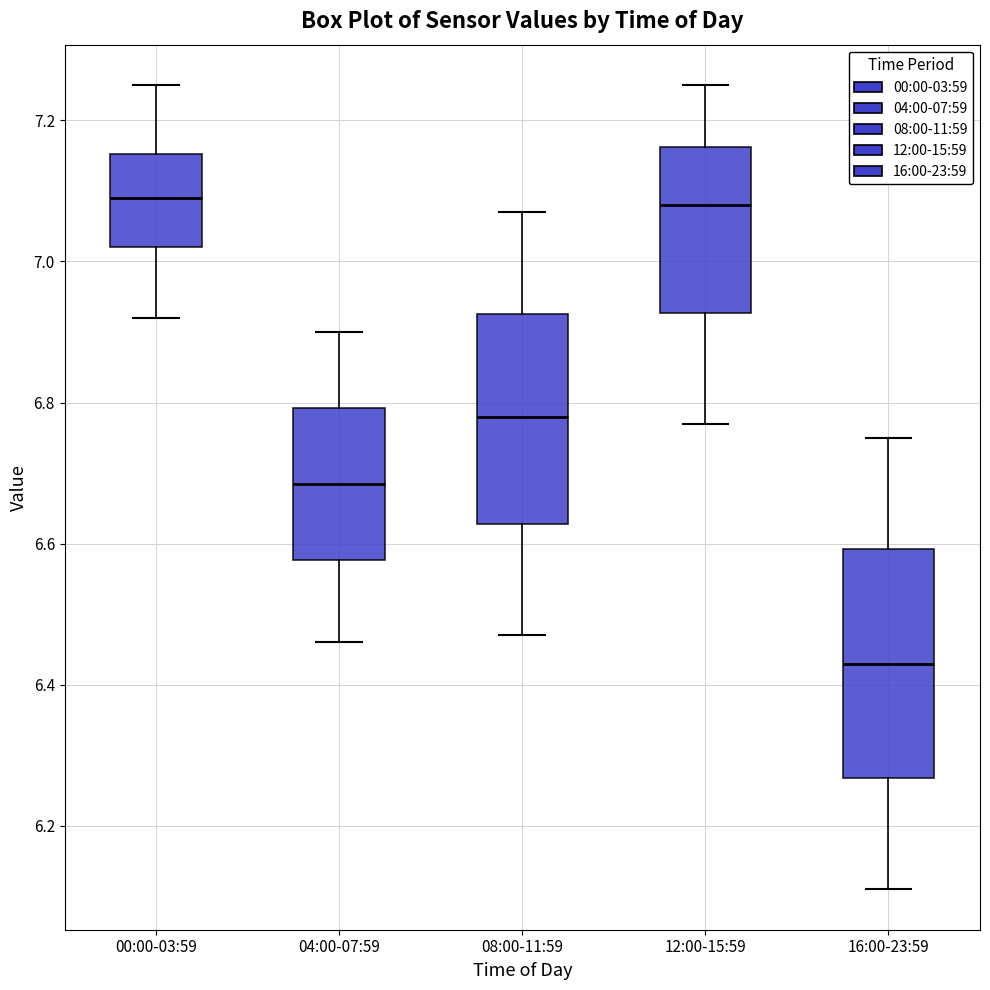

Where does the median line of the box for 00:00-03:59 sit on the y-axis? The values are not printed on the chart, so give them approximately, as read against the axis.

7.10